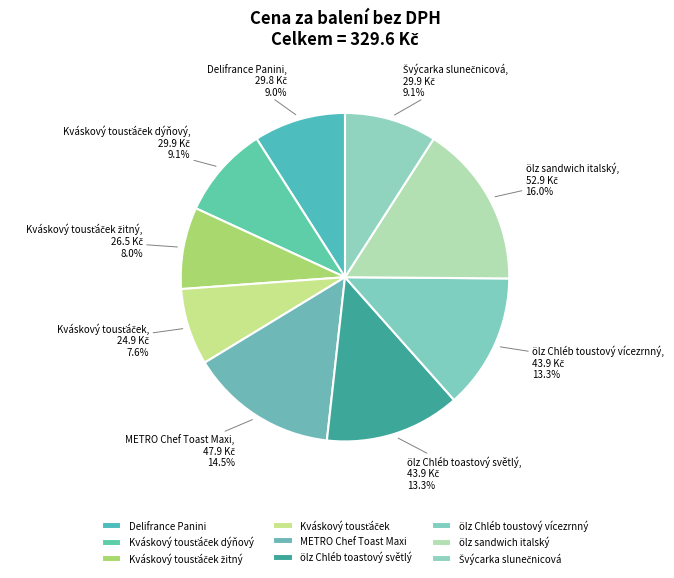

Does ölz Chléb toustový vícezrnný account for over 50% of the chart?

No